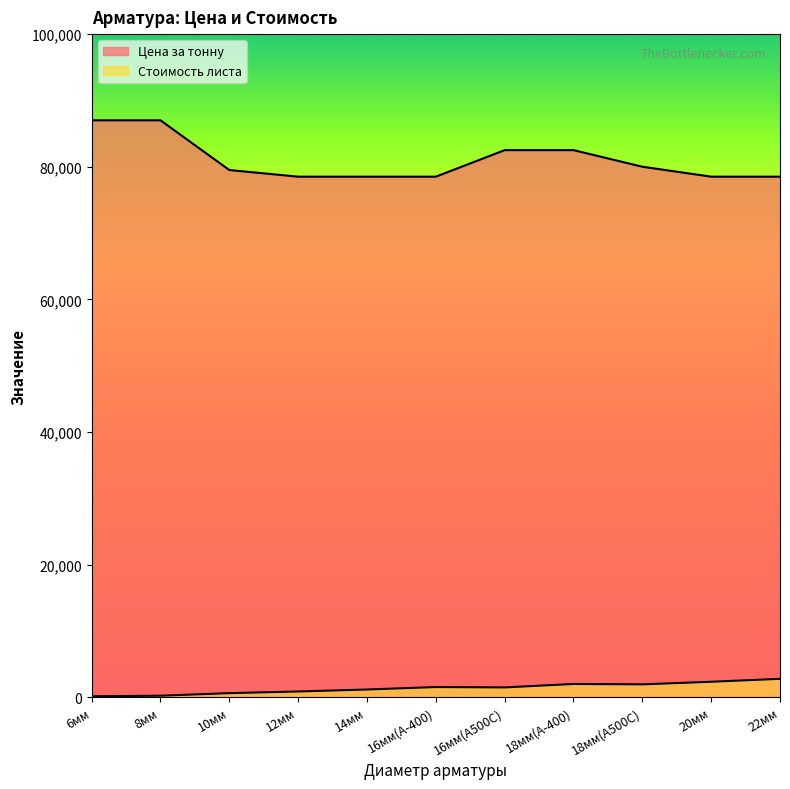

True or false: Цена за тонну and Стоимость листа cross at least once.

False